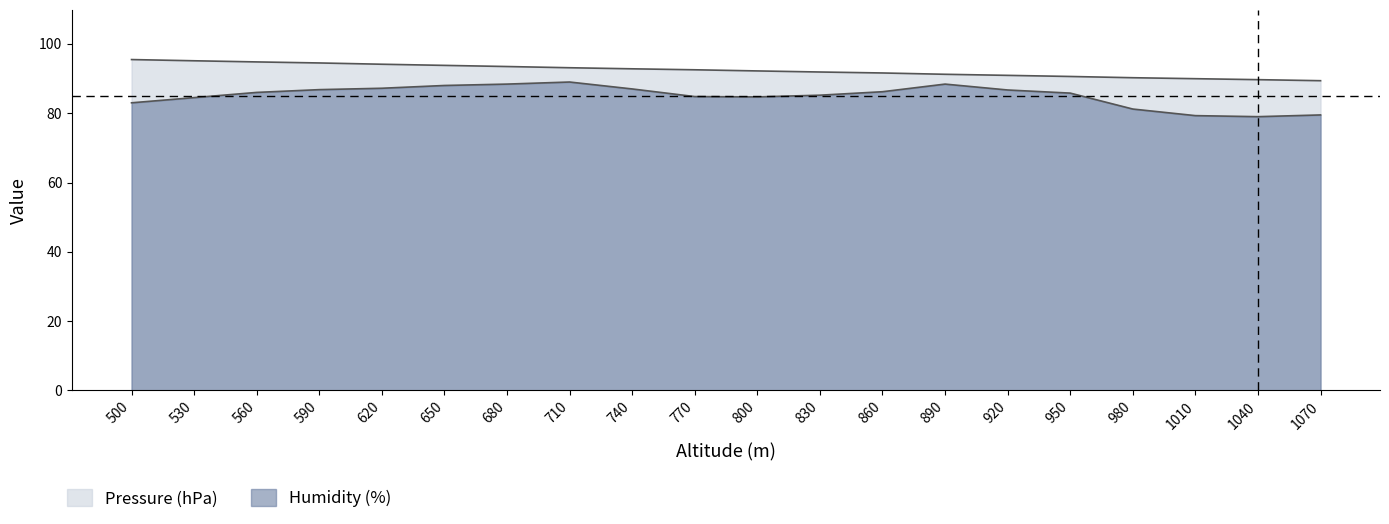

What is the sum of all Humidity (%) values?

1700.7